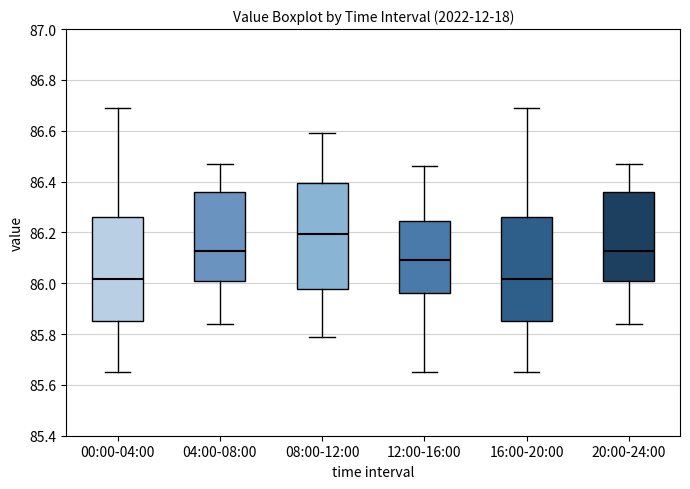

Reading left to right, read every box against the y-axis: the position of its median line, the range the box covers, and the ends of its whiskers. The values are not printed on the chart, so give them approximately, as read against the axis.

00:00-04:00: median 86.02, box 85.86 to 86.26, whiskers 85.66 to 86.70
04:00-08:00: median 86.12, box 86.02 to 86.36, whiskers 85.84 to 86.48
08:00-12:00: median 86.20, box 85.98 to 86.40, whiskers 85.80 to 86.60
12:00-16:00: median 86.10, box 85.96 to 86.24, whiskers 85.66 to 86.46
16:00-20:00: median 86.02, box 85.86 to 86.26, whiskers 85.66 to 86.70
20:00-24:00: median 86.12, box 86.02 to 86.36, whiskers 85.84 to 86.48